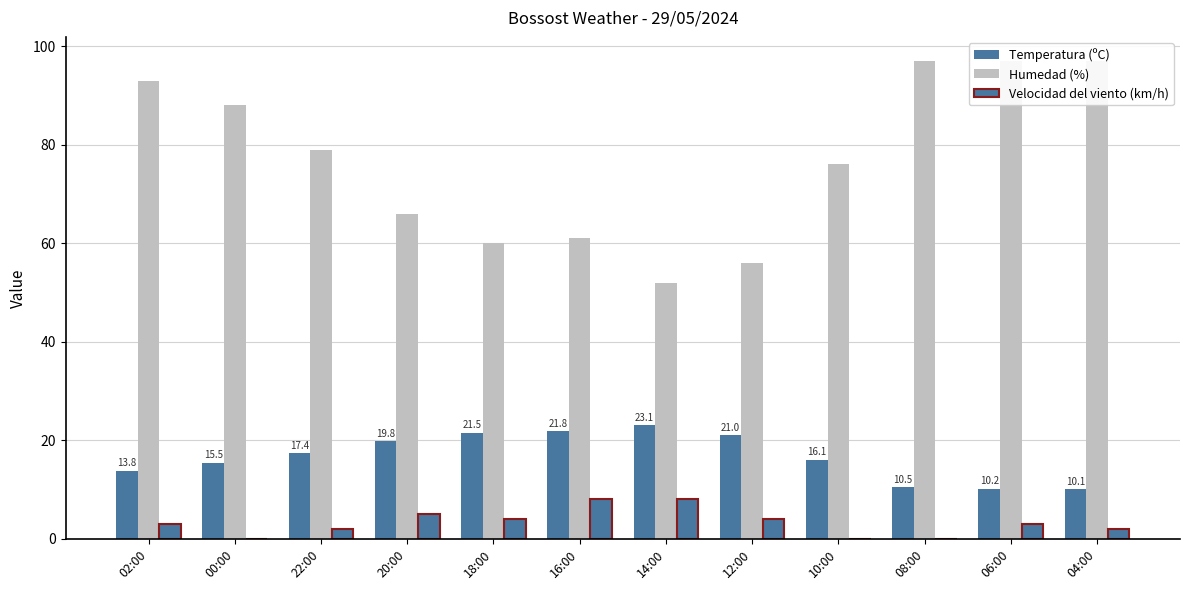

Reading left to right, extract all data points from this chart.

Temperatura (ºC): 02:00=13.8	00:00=15.5	22:00=17.4	20:00=19.8	18:00=21.5	16:00=21.8	14:00=23.1	12:00=21.0	10:00=16.1	08:00=10.5	06:00=10.2	04:00=10.1
Humedad (%): 02:00=93.0	00:00=88.0	22:00=79.0	20:00=66.0	18:00=60.0	16:00=61.0	14:00=52.0	12:00=56.0	10:00=76.0	08:00=97.0	06:00=97.0	04:00=97.0
Velocidad del viento (km/h): 02:00=3.0	00:00=0.0	22:00=2.0	20:00=5.0	18:00=4.0	16:00=8.0	14:00=8.0	12:00=4.0	10:00=0.0	08:00=0.0	06:00=3.0	04:00=2.0